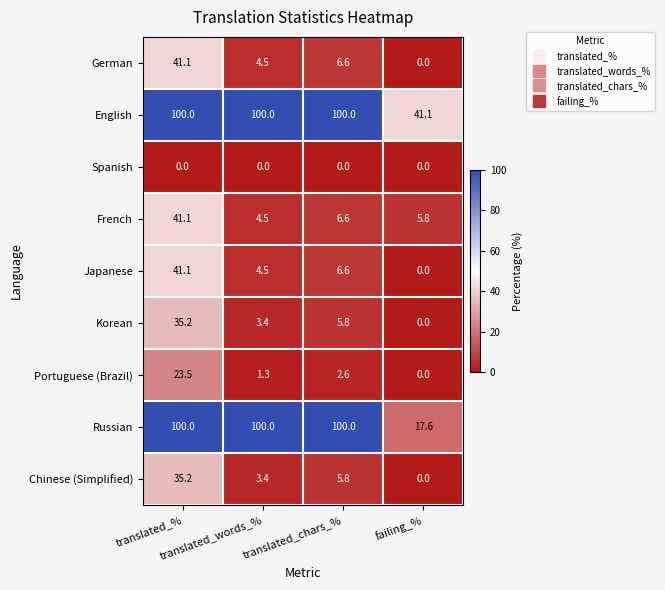

Which series has the widest spread of values?

Russian